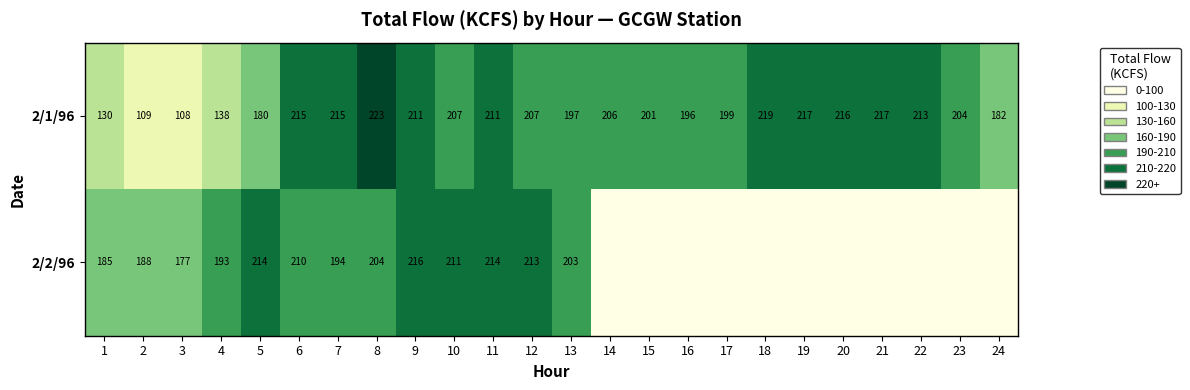

At which label does 2/1/96 reach its peak?

8